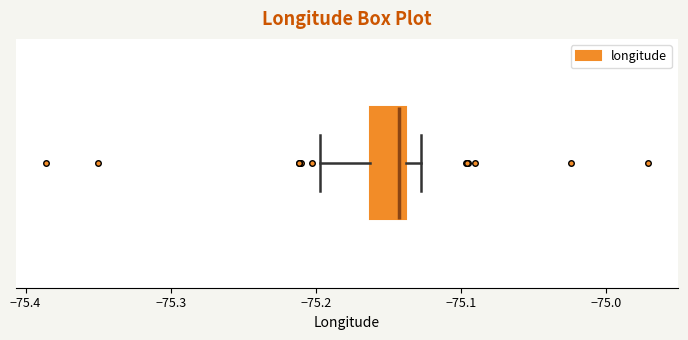

Read this box plot against the x-axis: the position of the median line, the range covered by the box, and the ends of both whiskers. The values are not printed on the chart, so give them approximately, as read against the axis.

median -75.14 (just left of the box's right edge), box -75.16 to -75.14, whiskers -75.20 to -75.13